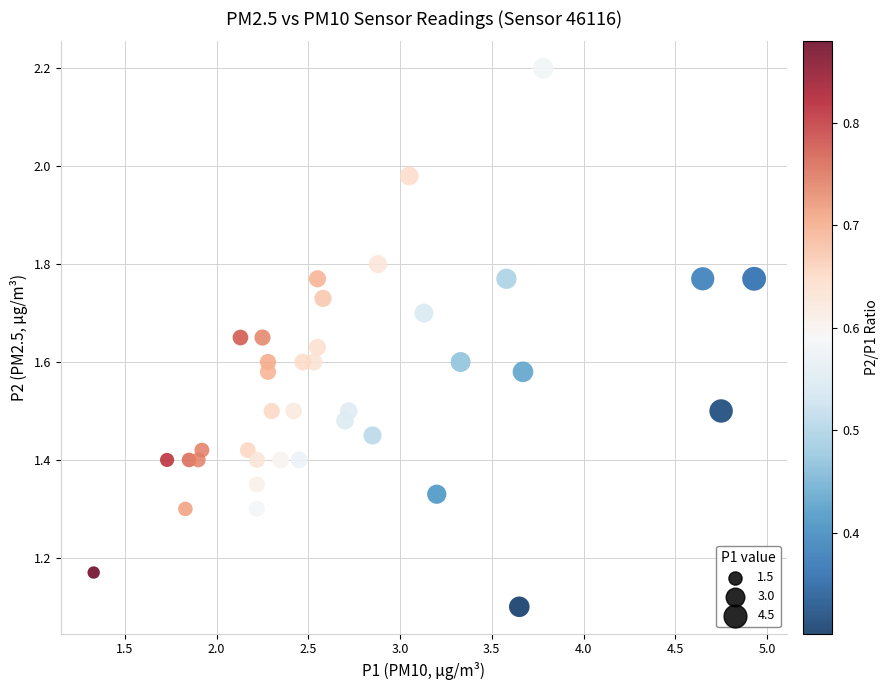

What Y value in the scatter plot is closest to 1?

1.1